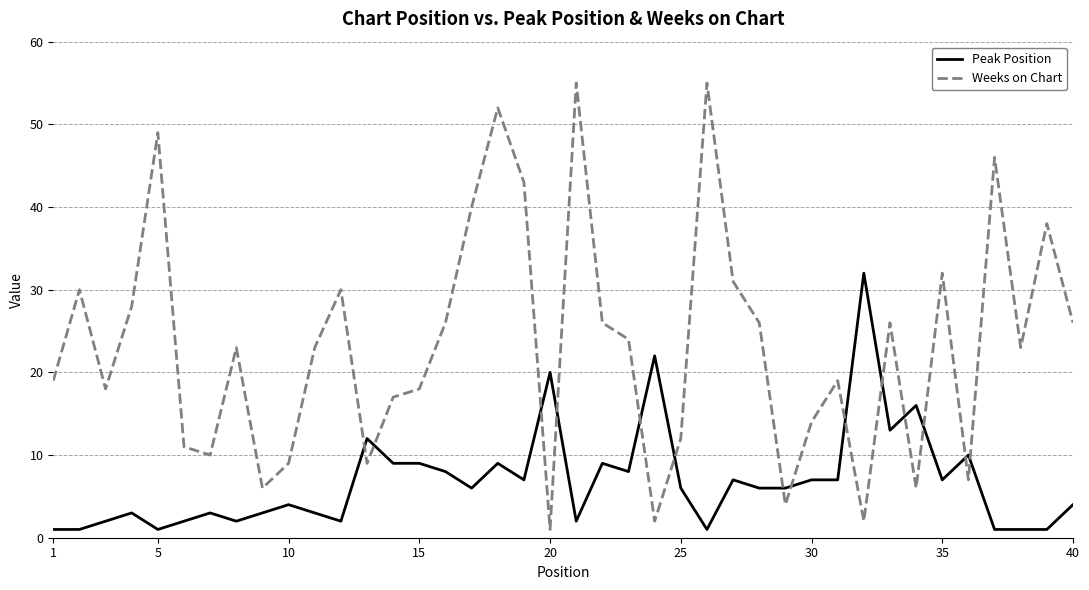

Which series has the largest range (max minus min)?

Weeks on Chart